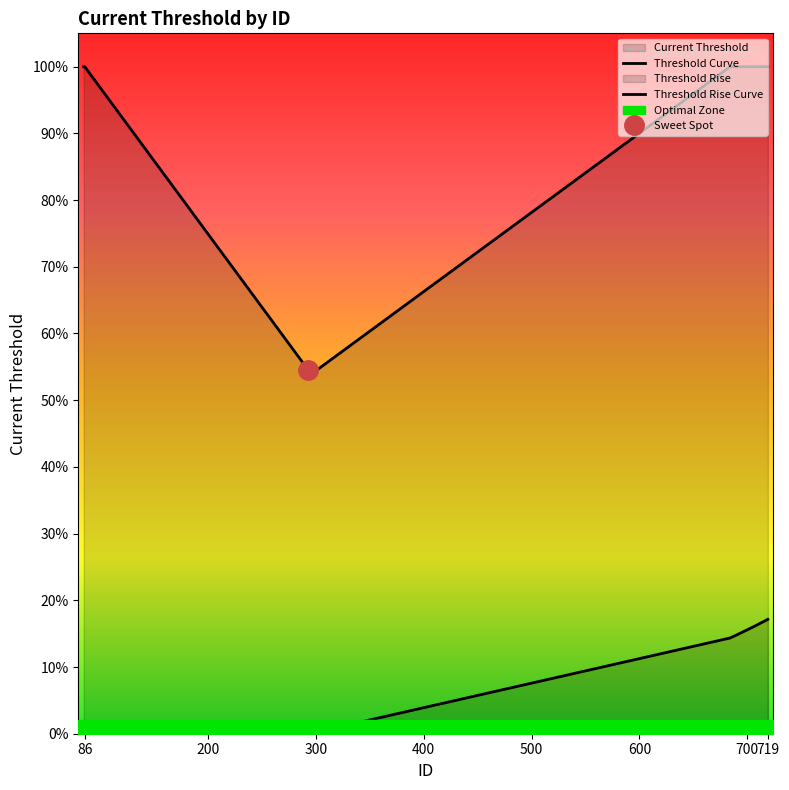

True or false: Threshold Curve and Threshold Rise Curve intersect in this chart.

False